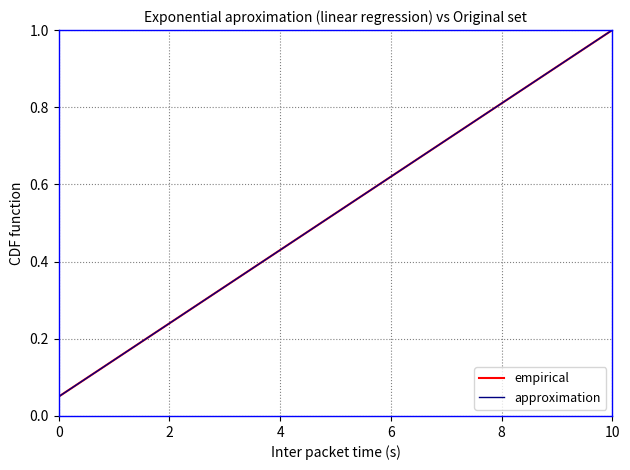

What is the sum of all empirical values?

10.5